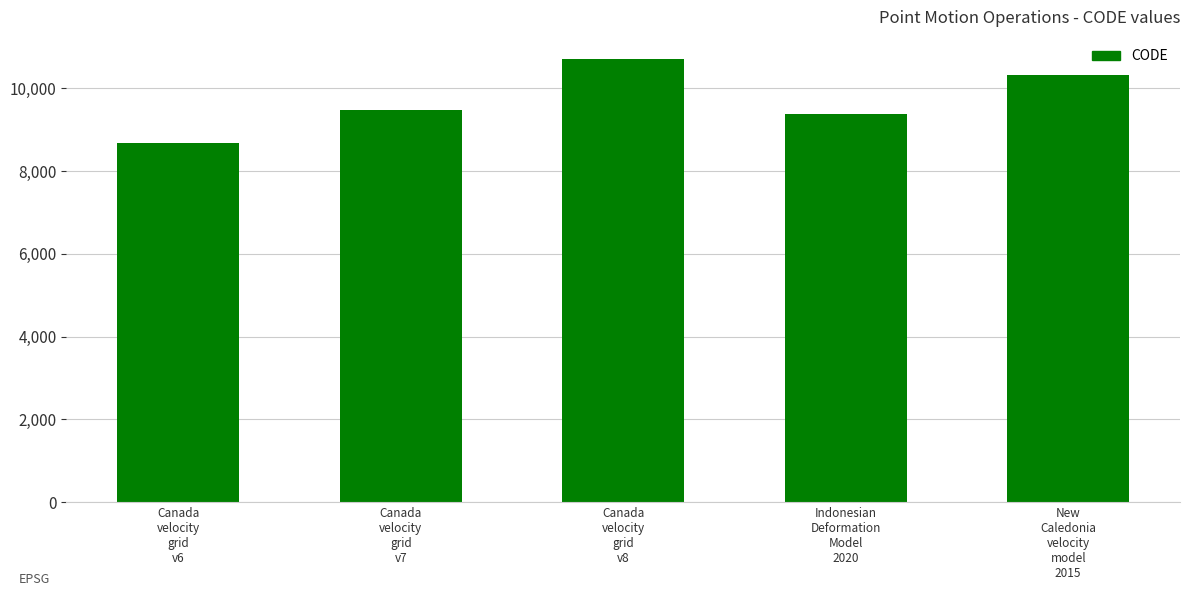

Is it true that the value at New
Caledonia
velocity
model
2015 is 3186?

False